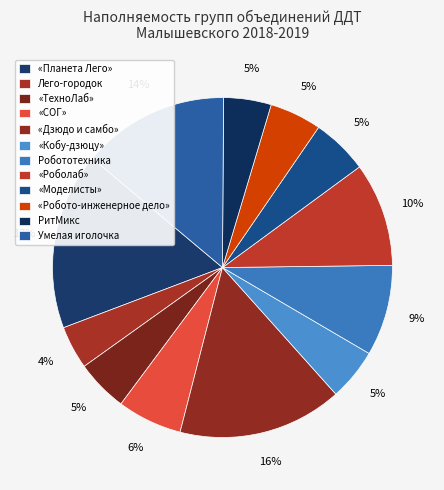

What percentage do «Роболаб» and «СОГ» together represent?

16.0%